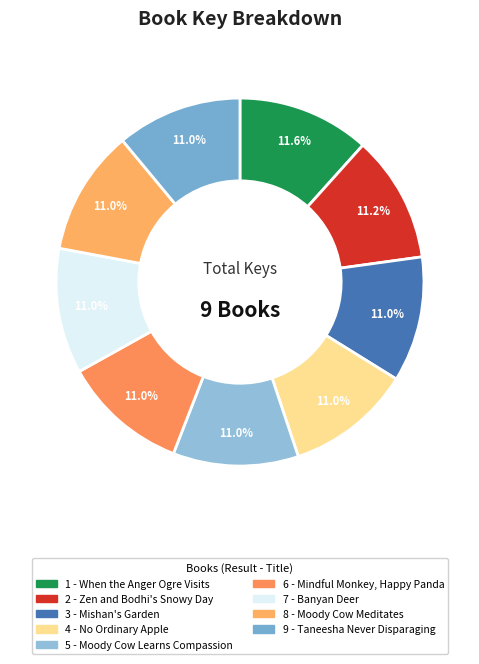

To the nearest percent, what portion does 4 - No Ordinary Apple represent?

11%